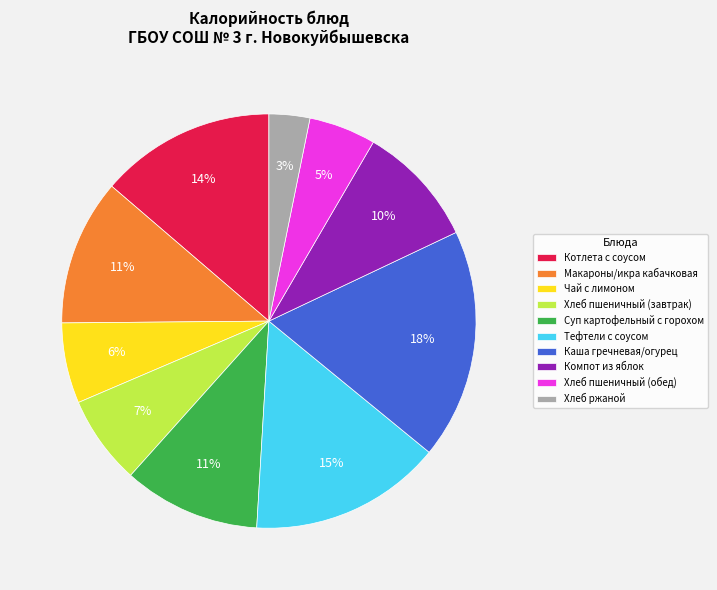

Does Чай с лимоном account for over 50% of the chart?

No